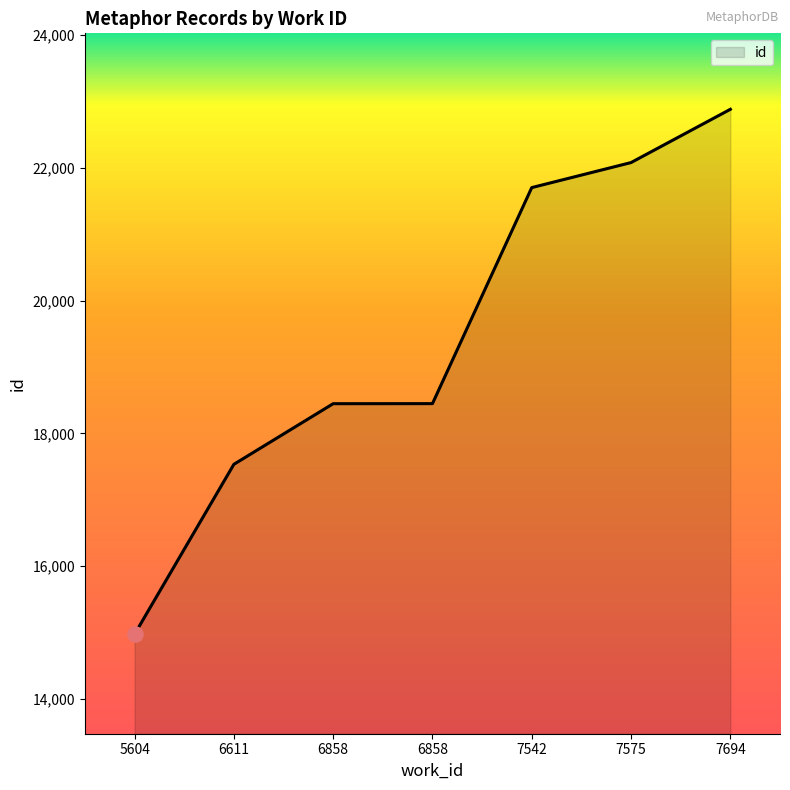

What is the change in value from 7542 to 7575?

+377